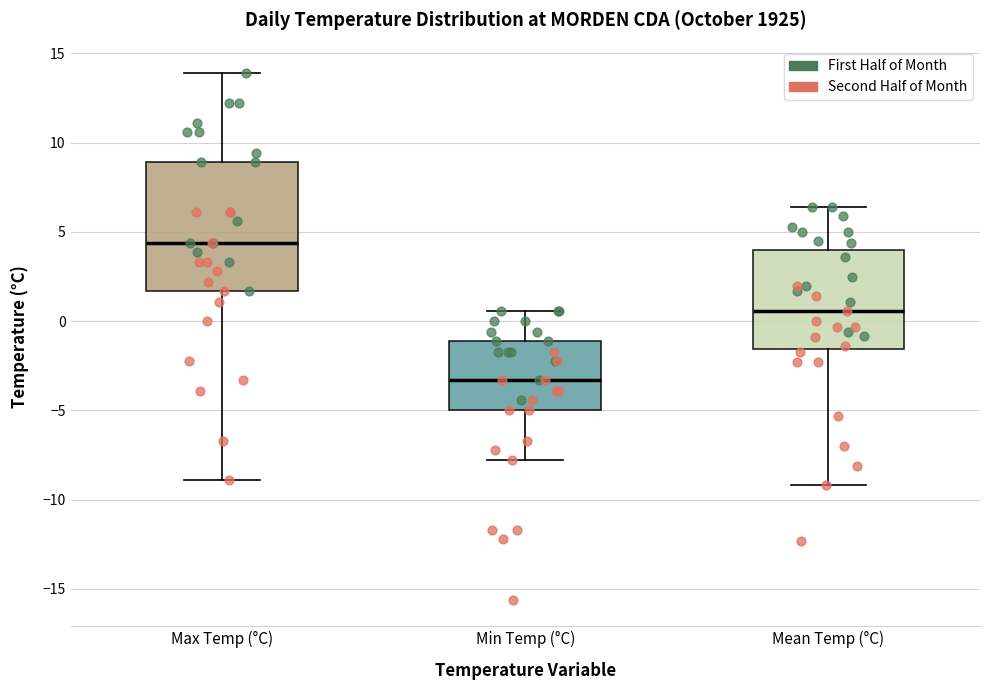

Comparing the boxes themselves (not the whiskers), which one is the tallest?

Max Temp (°C)